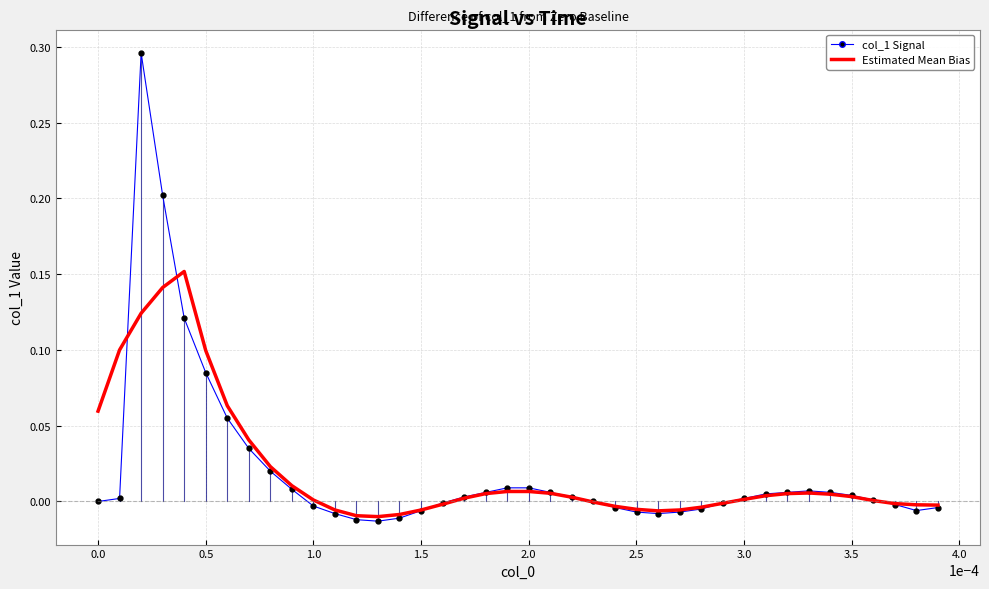

List the series in order of their peak value, lowest first.

Estimated Mean Bias, col_1 Signal